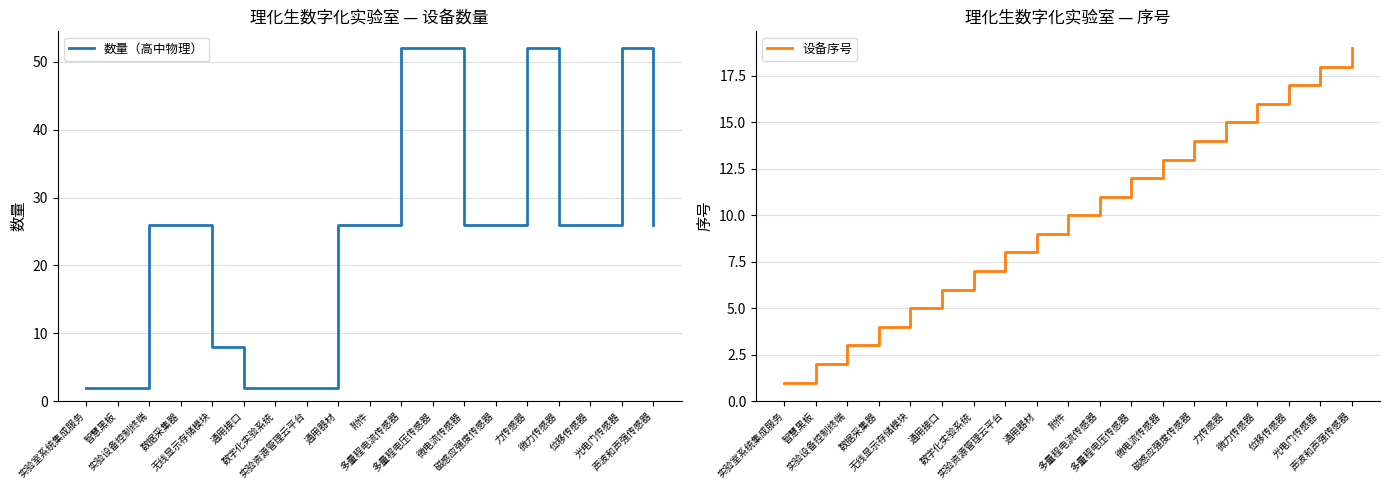

The value of 设备序号 at 实验资源管理云平台 is 12. True or false?

False